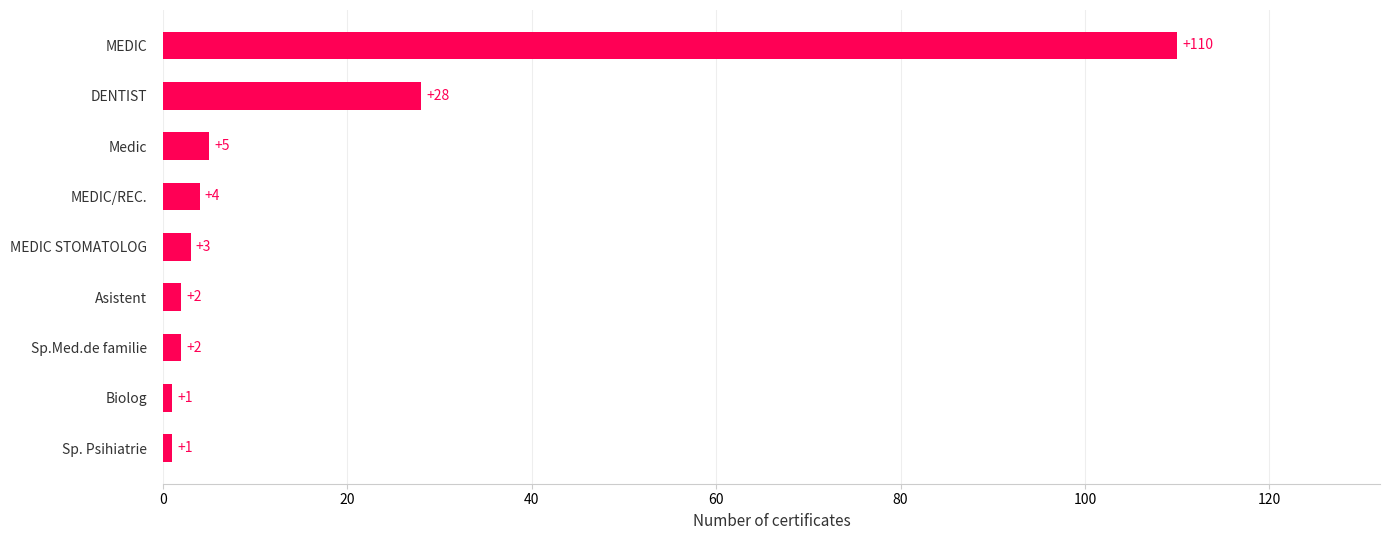

What is the sum of all values?

156